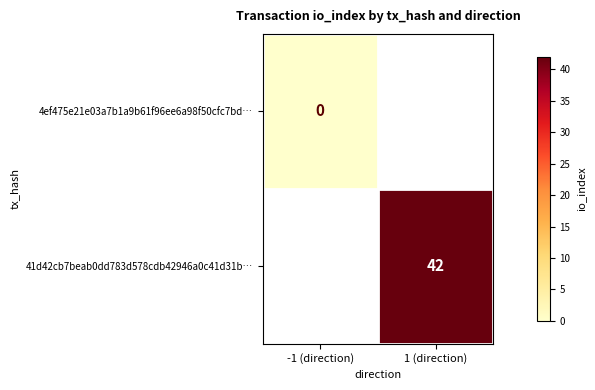

The 41d42cb7beab0dd783d578cdb42946a0c41d31b… series shows 63 at 1 (direction). True or false?

False